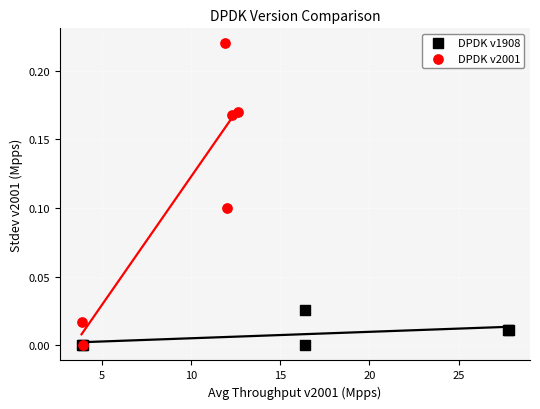

What are all the series names shown in the legend?

DPDK v1908, DPDK v2001